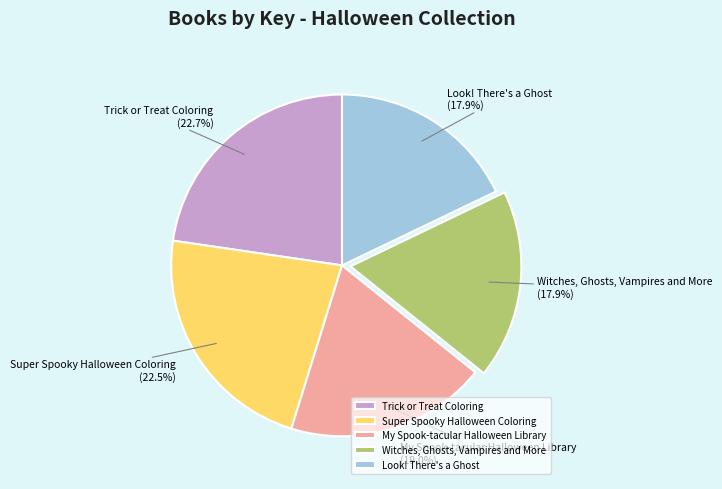

Does Witches, Ghosts, Vampires and More account for over 50% of the chart?

No